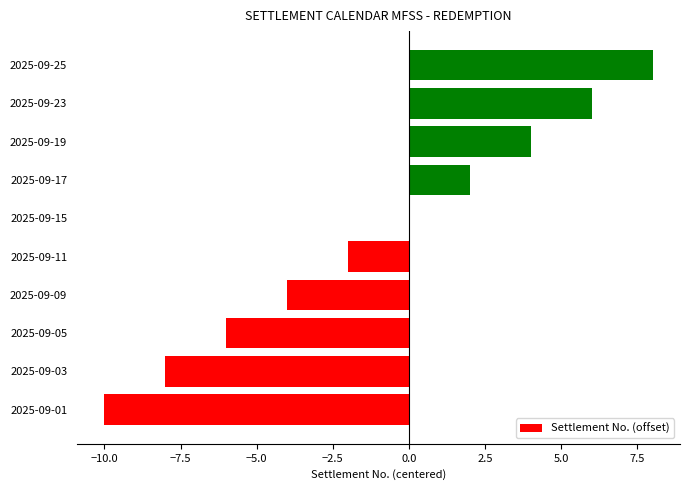

Is it true that the value at 2025-09-15 is 0?

True